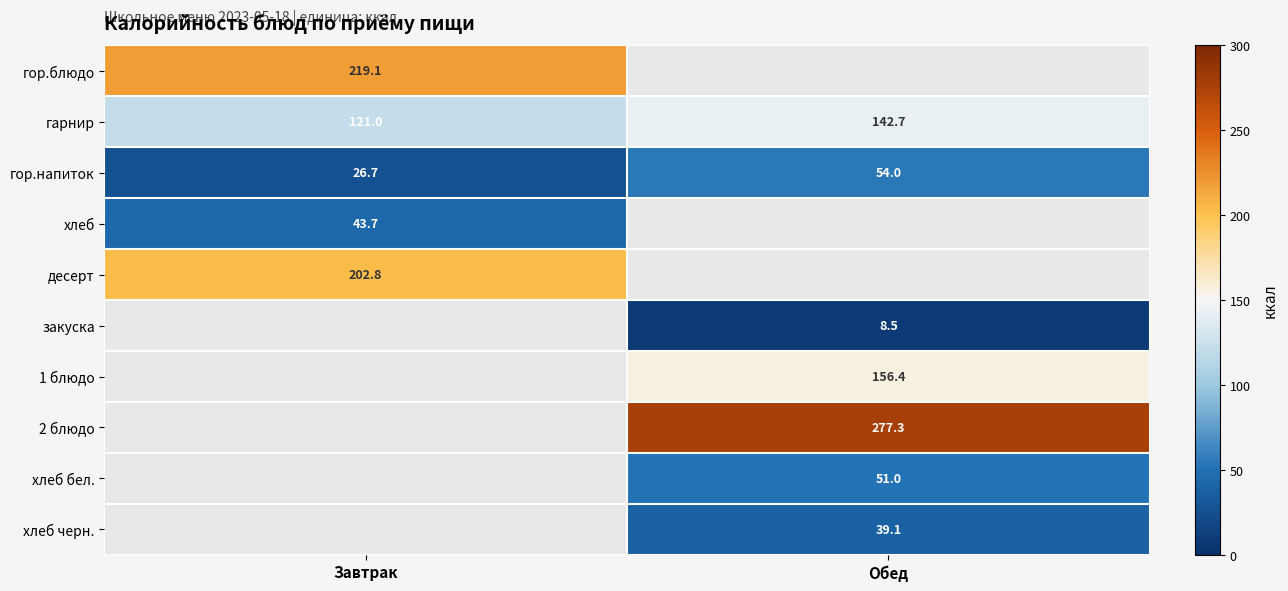

Is the value of гарнир at Обед greater than the value of закуска at Обед?

Yes